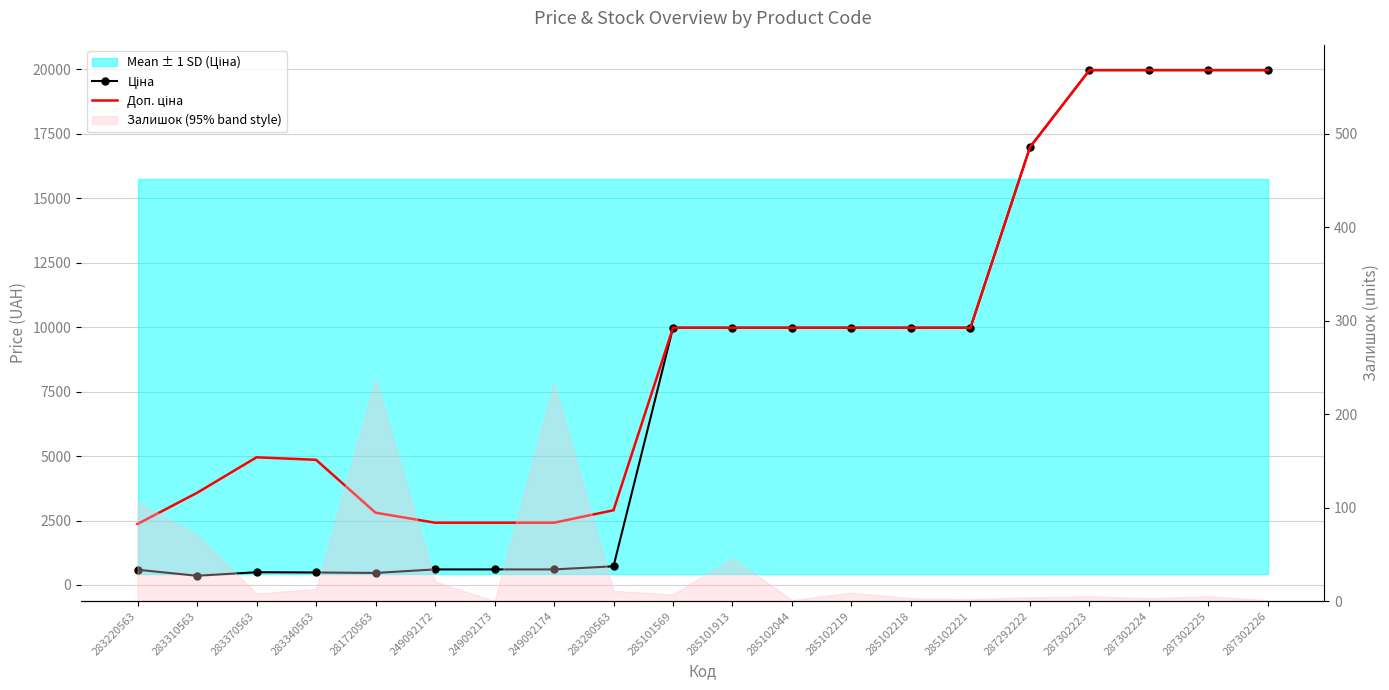

Which has a higher value, 285102044 or 283280563?

285102044